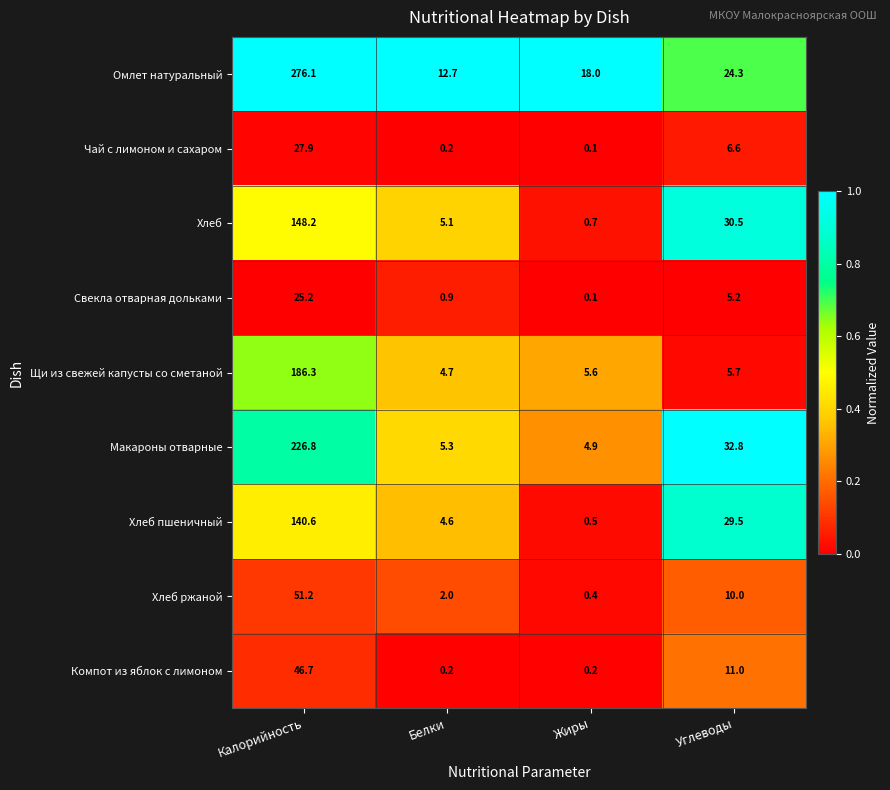

What is the greatest value displayed?

276.1